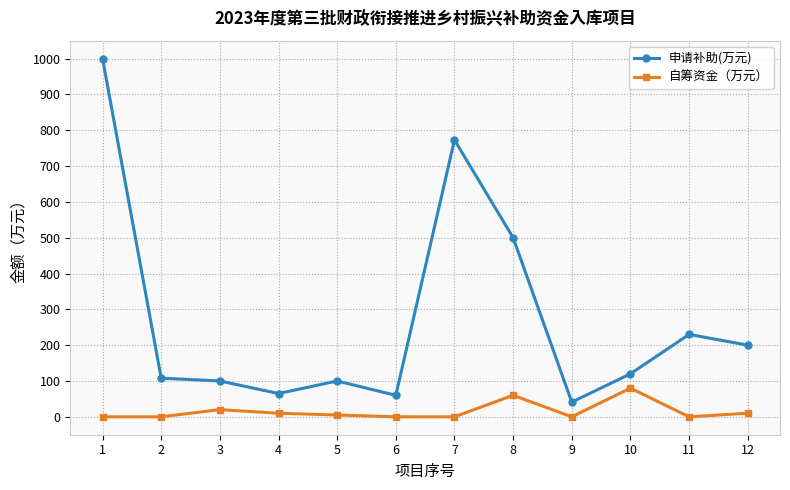

What is the maximum value for 自筹资金（万元）?

80